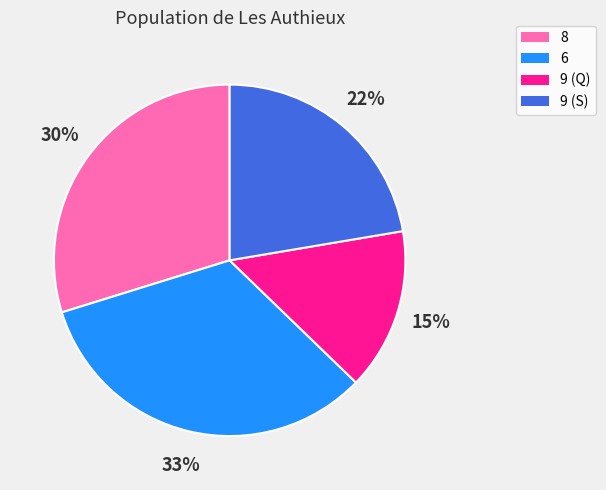

To the nearest percent, what is the difference between the largest and smallest slice percentages?

18%